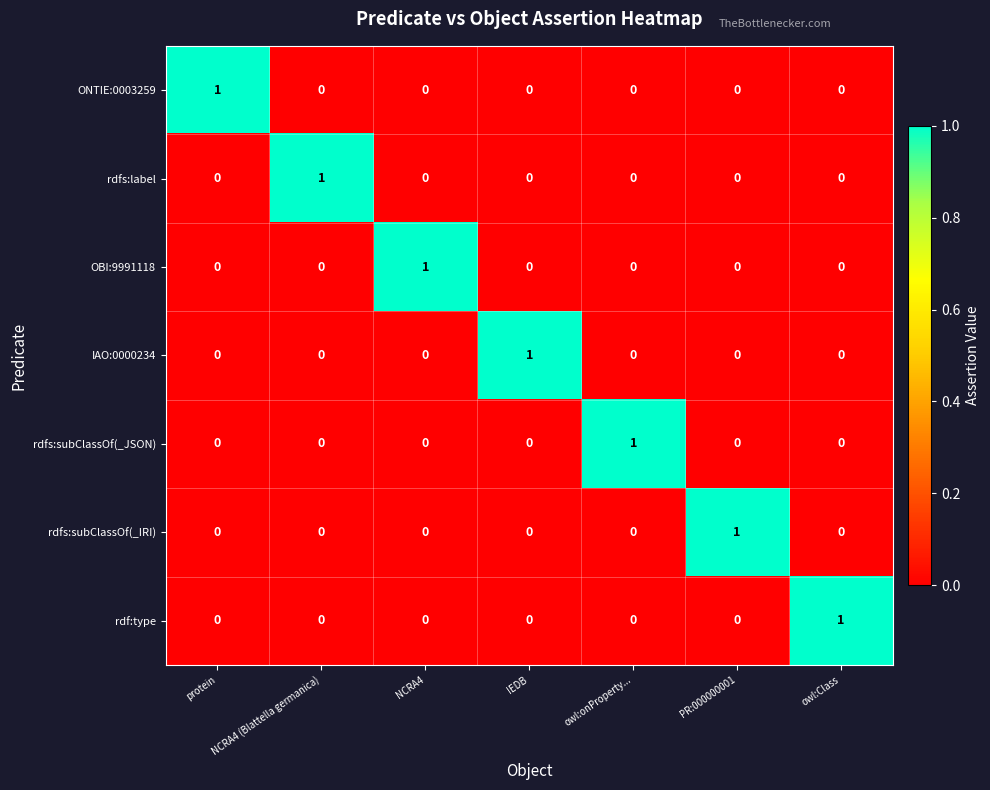

What is the spread (max minus min) of values at protein?

1